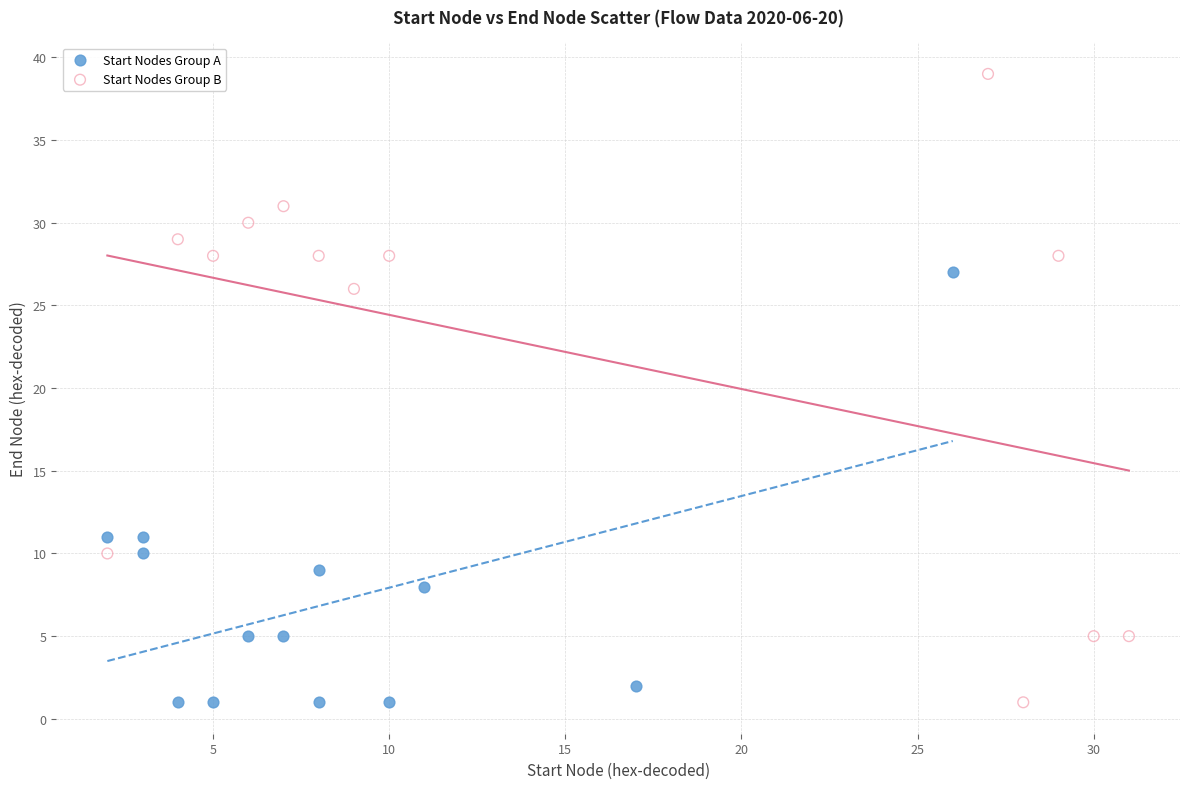

Which series has the largest Y range (max minus min)?

Start Nodes Group B